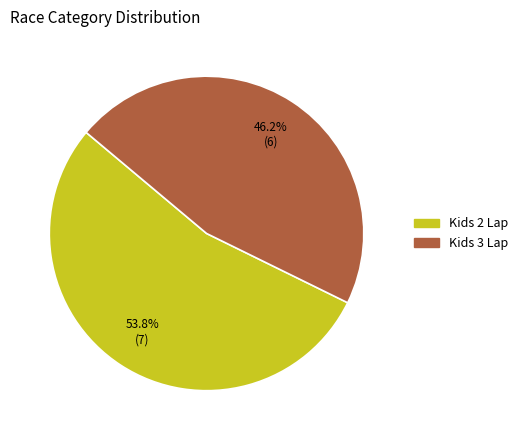

To the nearest percent, what is the average slice percentage?

50%